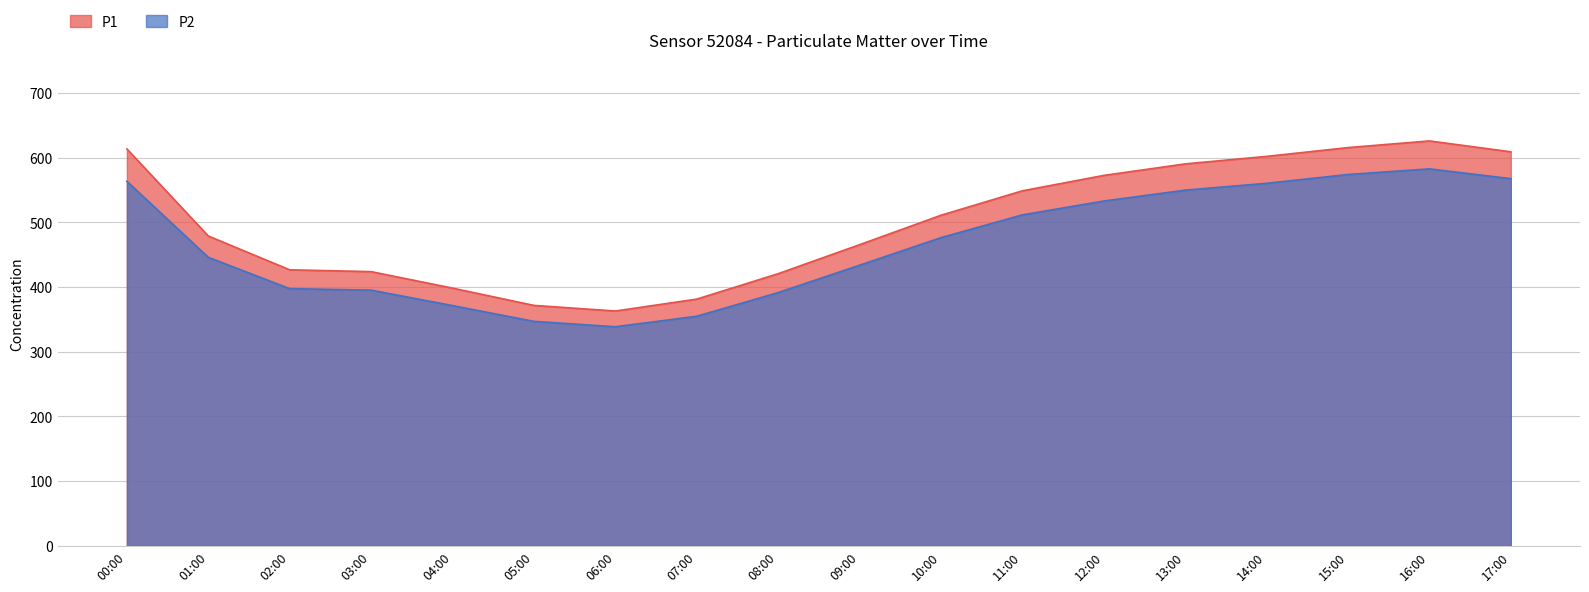

Between 08:00 and 15:00, which series saw the biggest shift?

P1